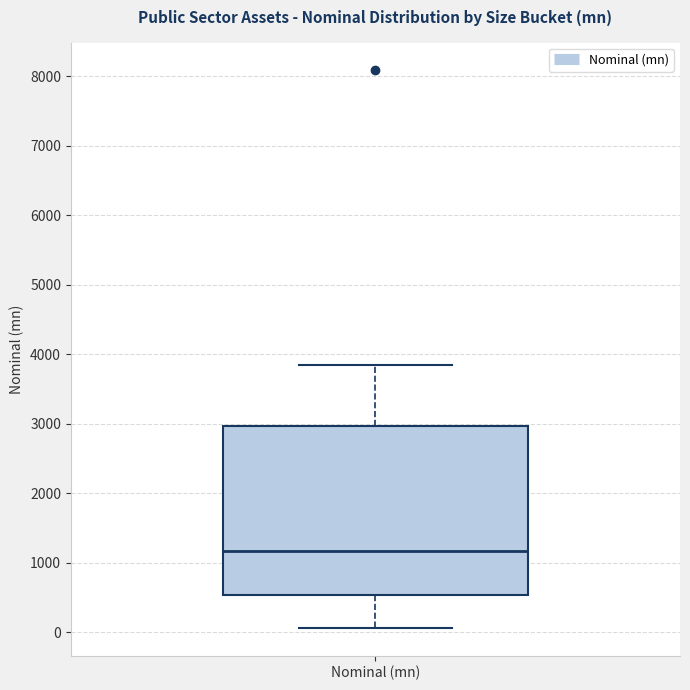

Transcribe this box plot: give where the median line is, the range the box spans, and where the two whiskers end, as read against the y-axis. The values are not printed on the chart, so give them approximately, as read against the axis.

median 1200, box 500 to 3000, whiskers 100 to 3800